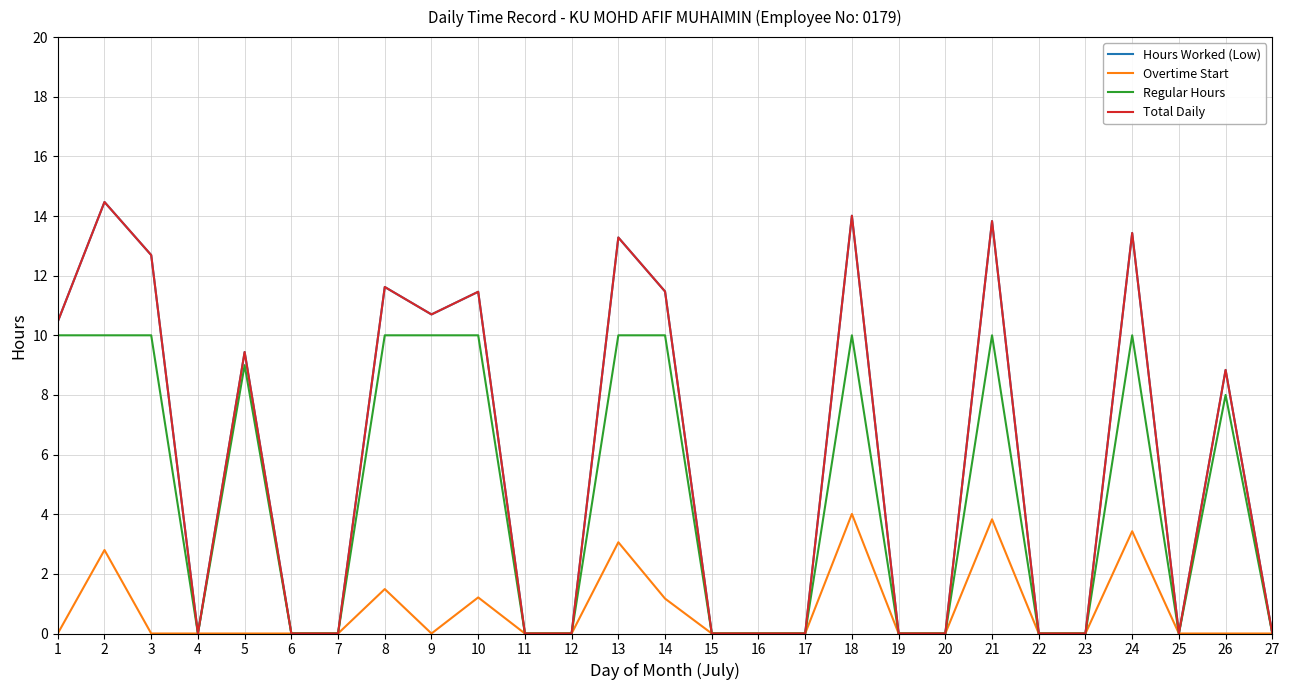

What is the average value of the Regular Hours series?

4.7